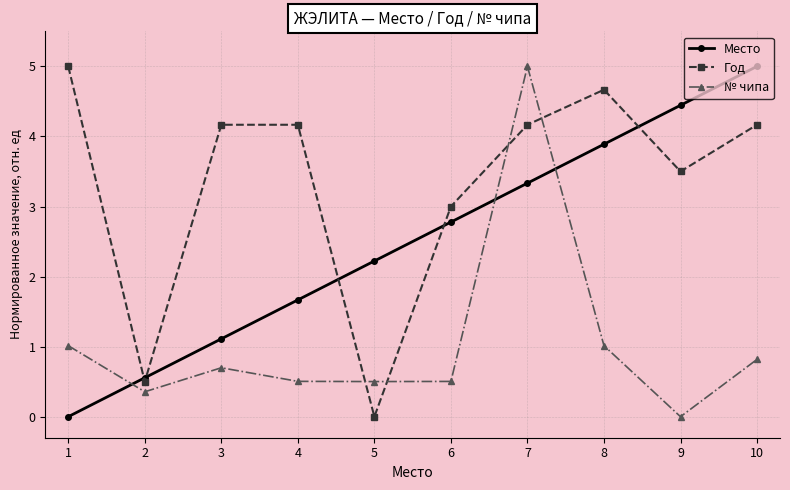

Reading left to right, what are all the values shown in this chart?

Место: 1=0.0	2=0.6	3=1.1	4=1.7	5=2.2	6=2.8	7=3.3	8=3.9	9=4.4	10=5.0
Год: 1=5.0	2=0.5	3=4.2	4=4.2	5=0.0	6=3.0	7=4.2	8=4.7	9=3.5	10=4.2
№ чипа: 1=1.0	2=0.4	3=0.7	4=0.5	5=0.5	6=0.5	7=5.0	8=1.0	9=0.0	10=0.8